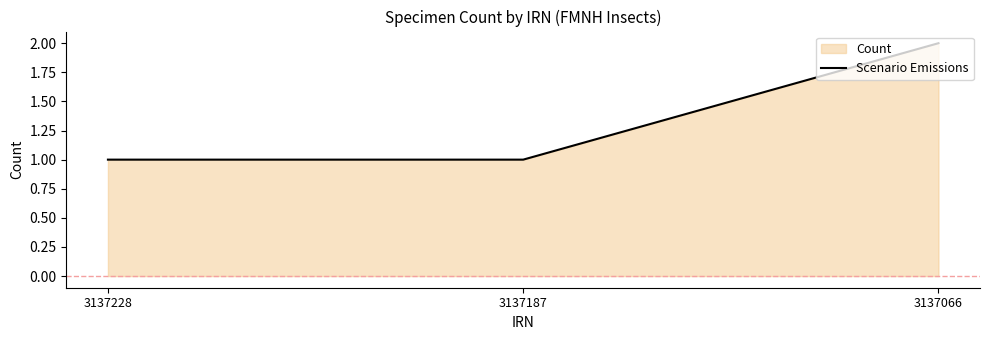

Where is the data nearest to the value 1?

3137228